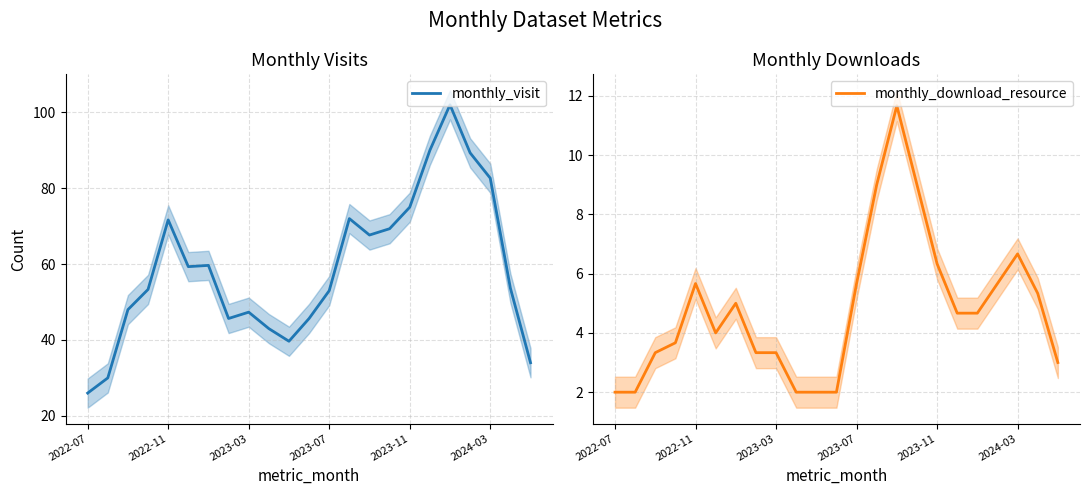

True or false: monthly_visit has a value of 21.6 at 2023-11.

False